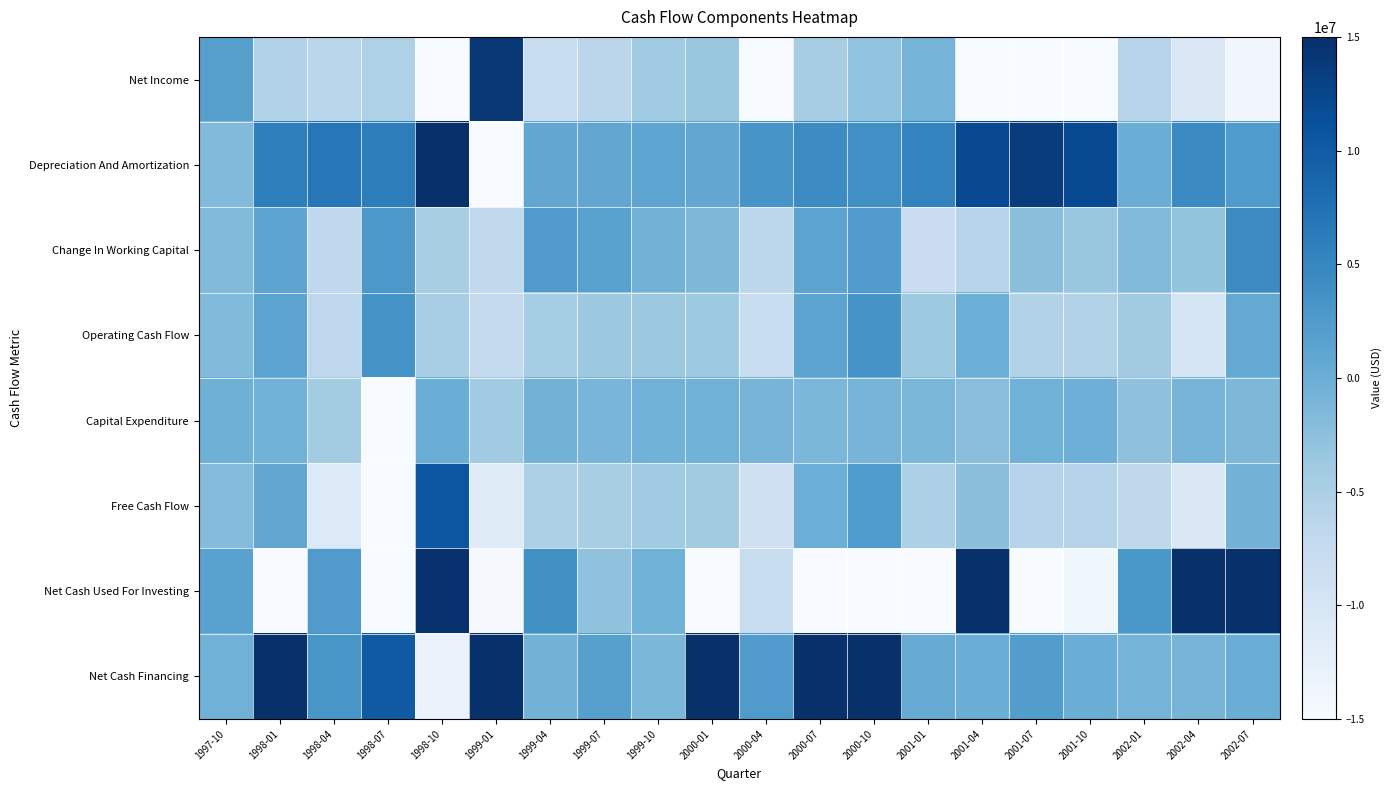

At which category is the sum across all series the highest?

2000-10